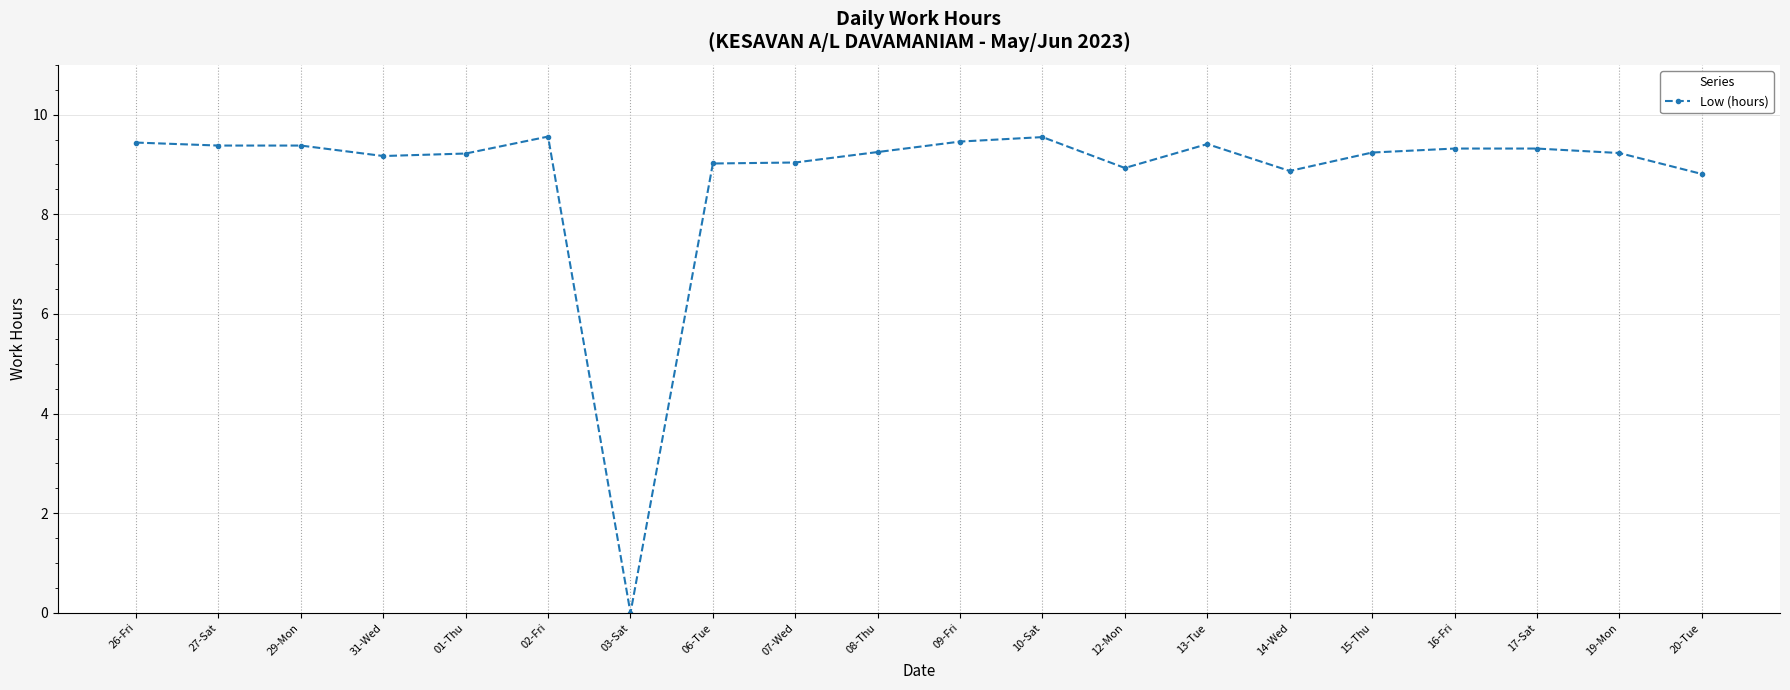

How many series are shown in this chart?

1